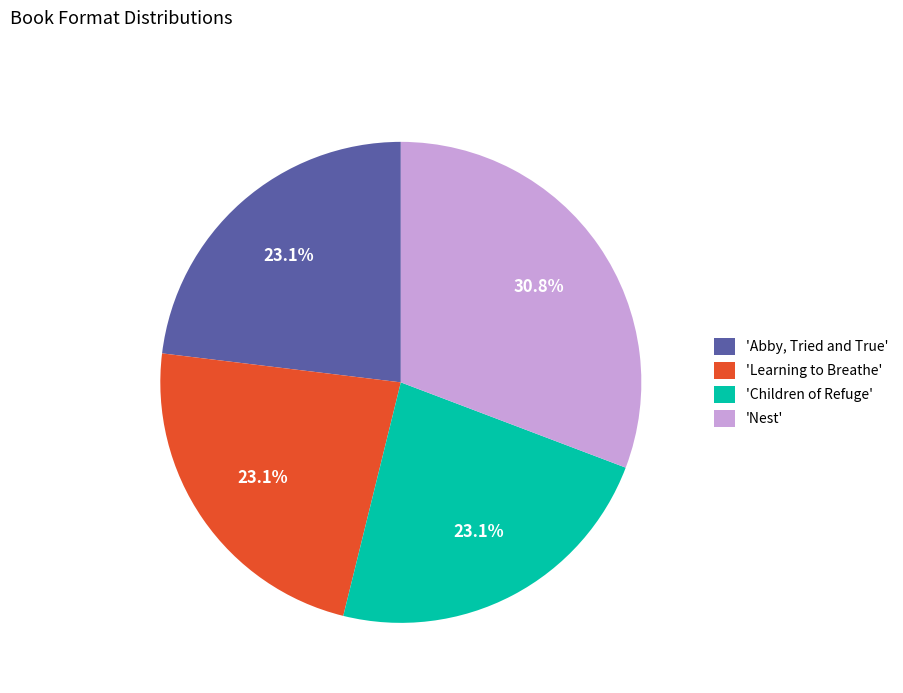

Count the number of slices in the pie.

4